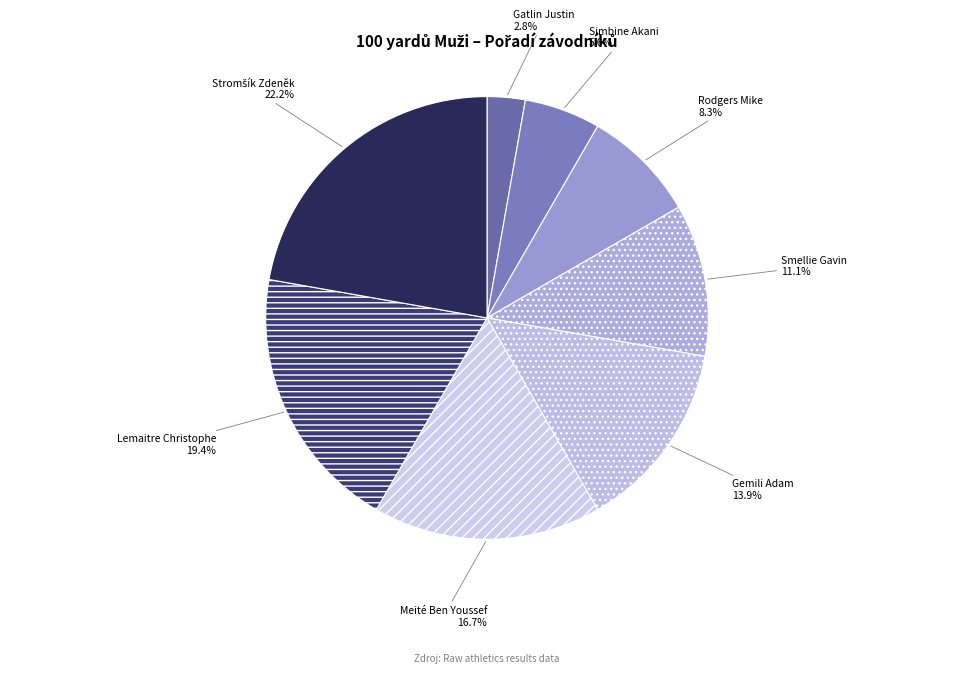

Which slice is the smallest?

Gatlin Justin